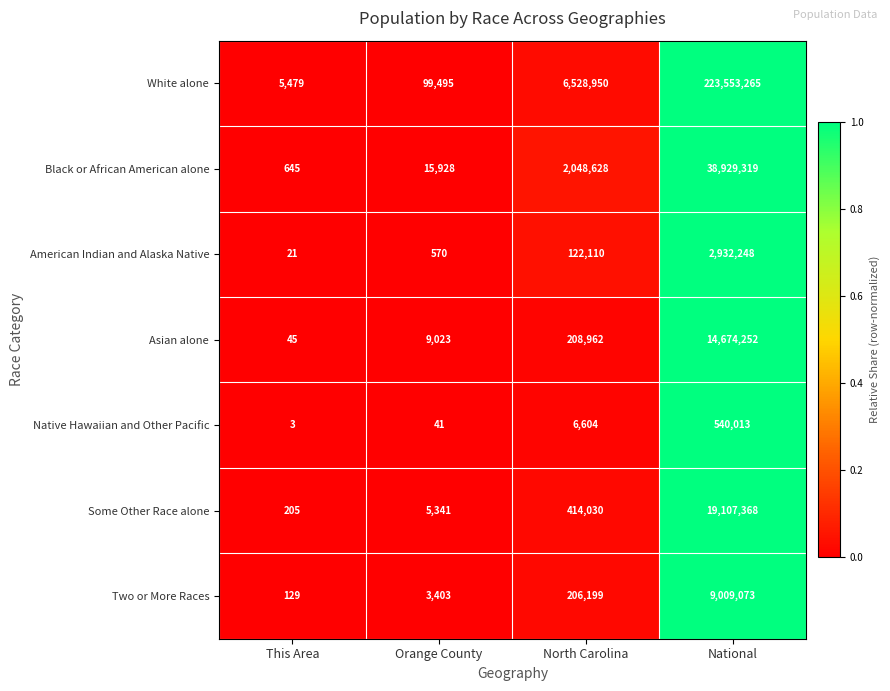

The Asian alone series shows 123376 at North Carolina. True or false?

False